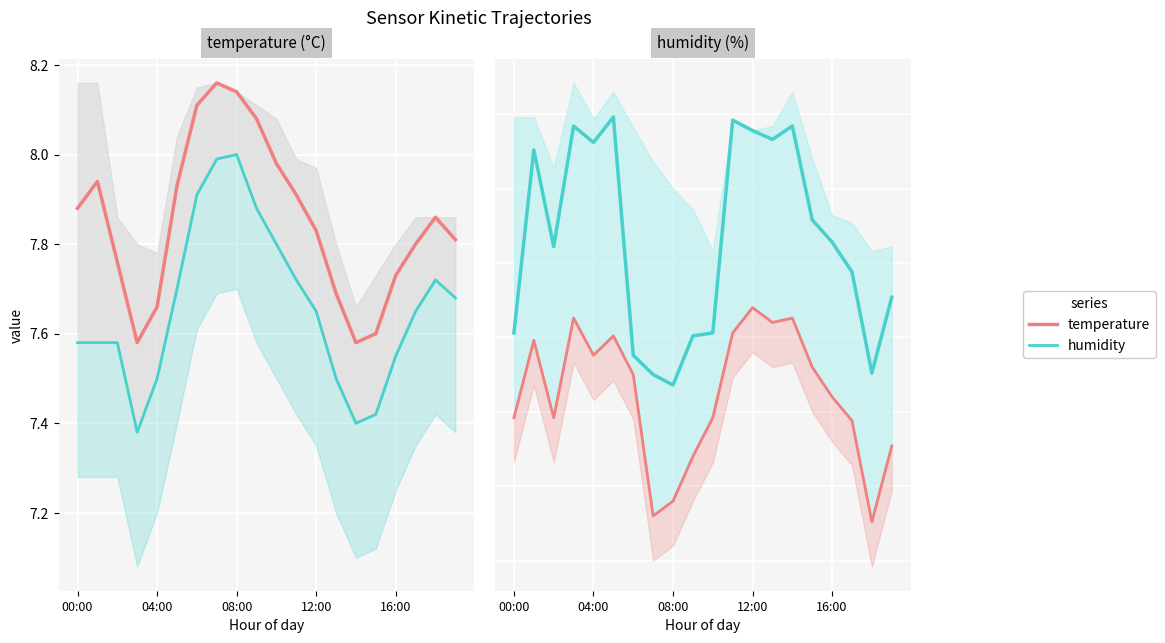

What is the difference between the maximum and minimum values in the temperature series?

0.6